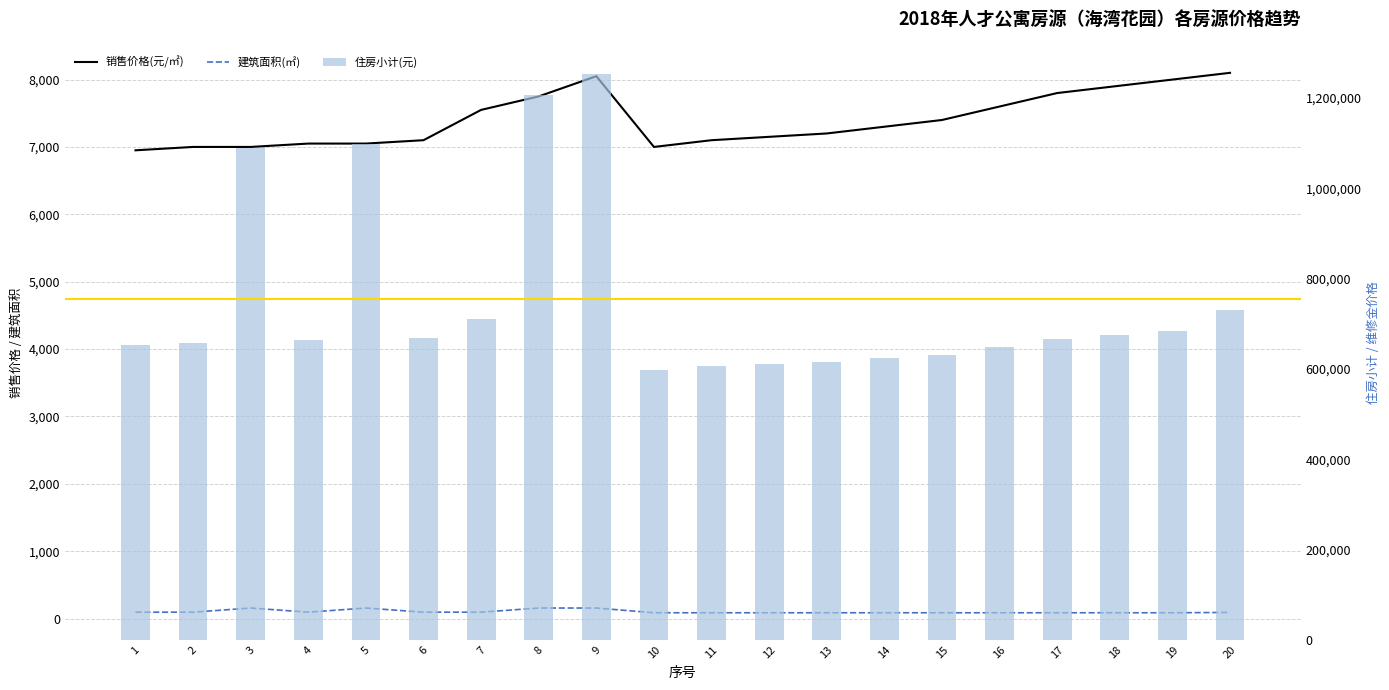

What value does the 住房小计(元) series have at 8?

1206365.0